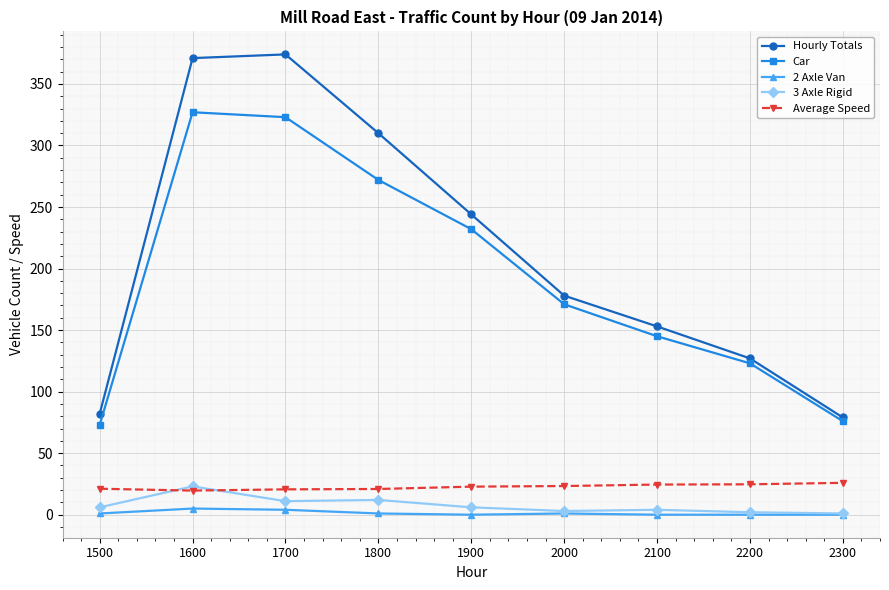

What is the highest value of the Average Speed series?

25.9